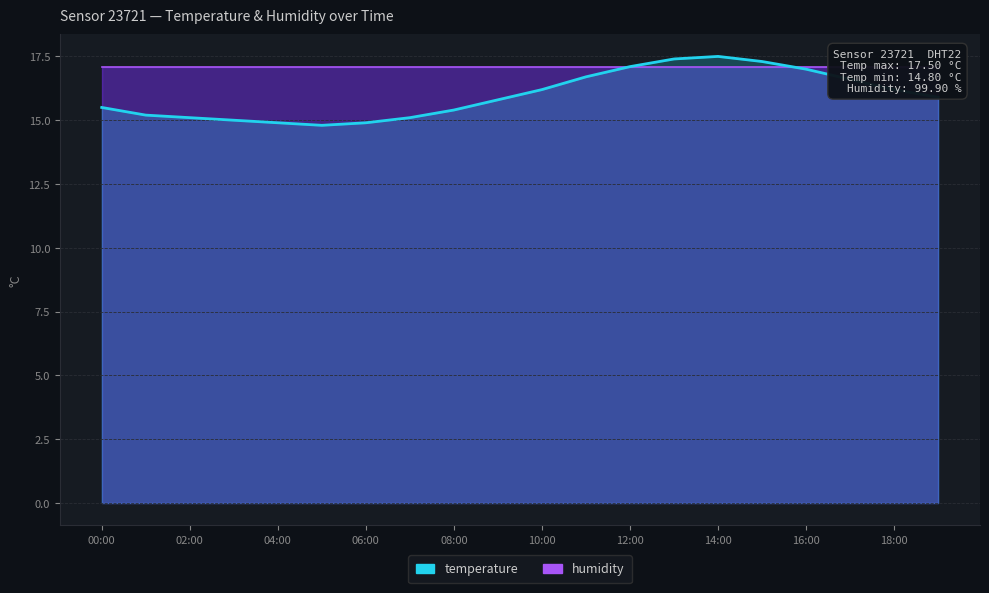

What is the maximum value shown in the chart?

17.5